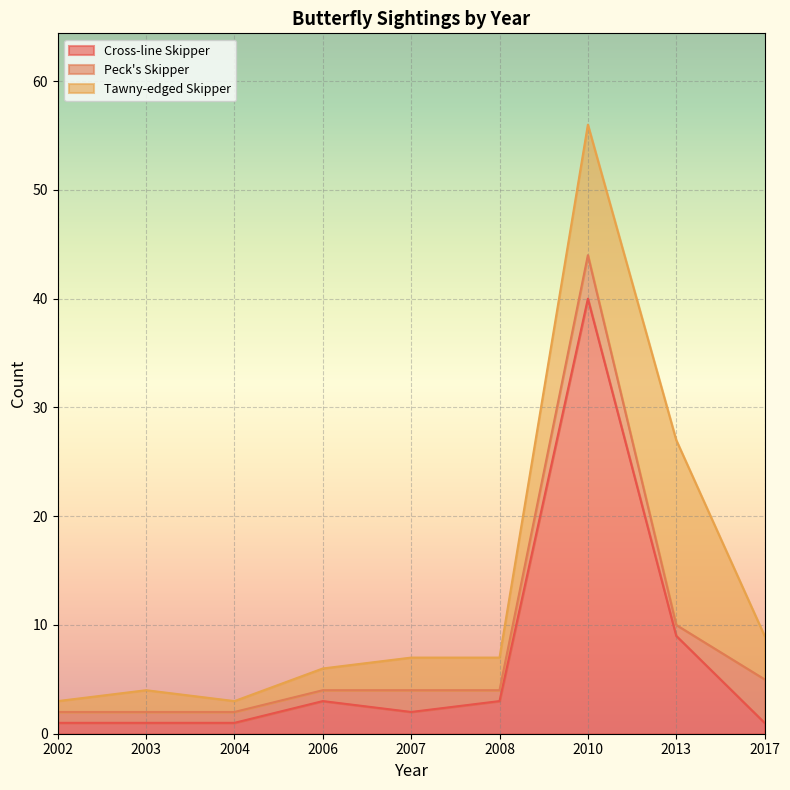

Which series ends up on top after the final intersection of Peck's Skipper and Cross-line Skipper?

Peck's Skipper